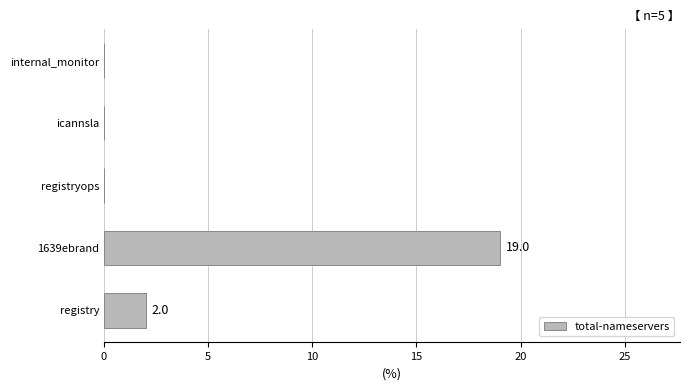

The value at internal_monitor is 0. True or false?

True